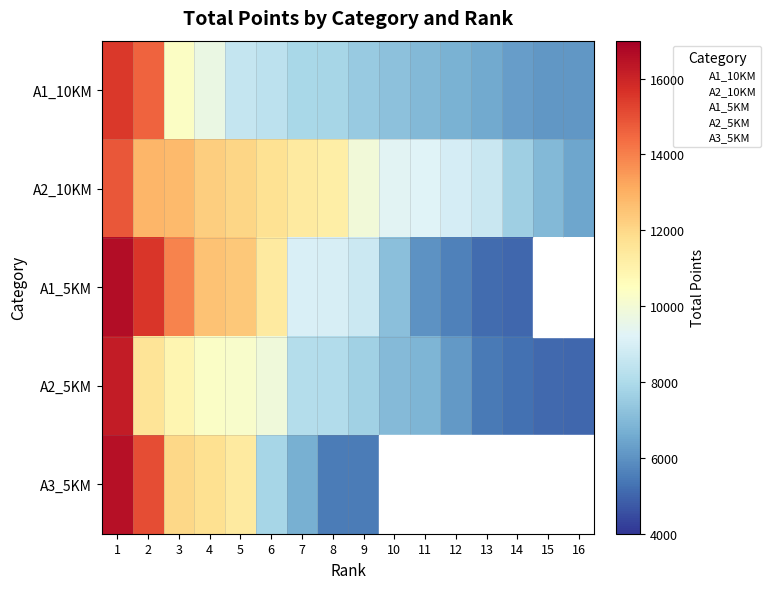

What is the spread (max minus min) of values at 1?

1760.0